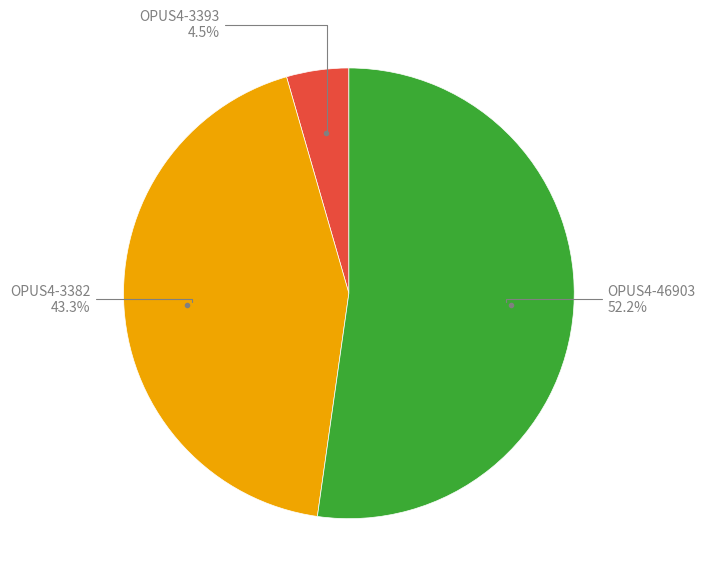

Rank the categories by value from lowest to highest.

OPUS4-3393, OPUS4-3382, OPUS4-46903